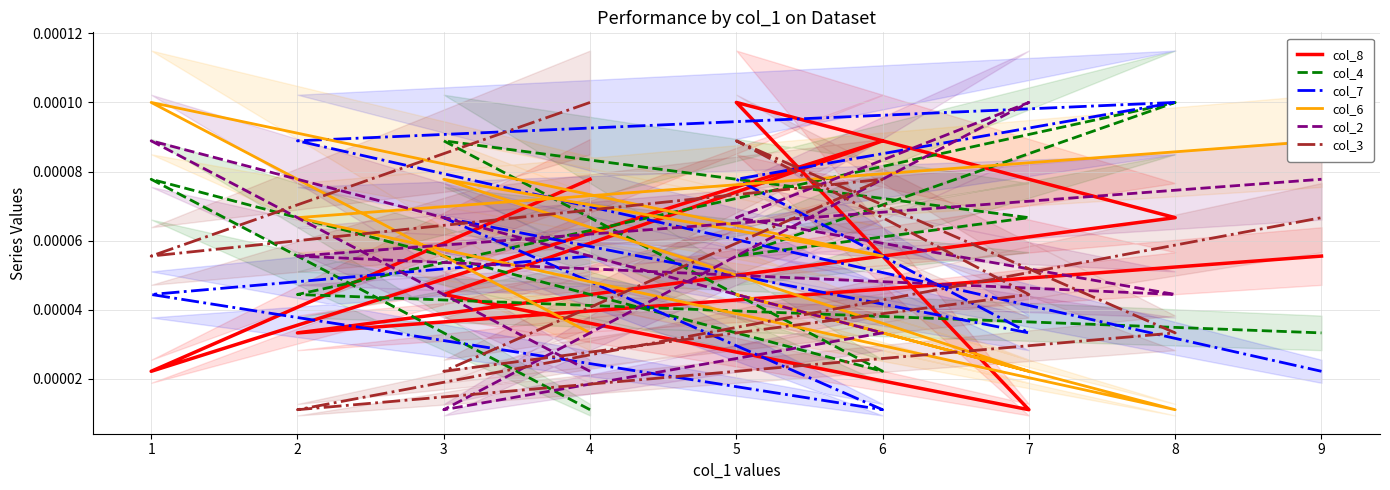

Rank the series by their maximum value, from lowest to highest.

col_8, col_4, col_7, col_6, col_2, col_3